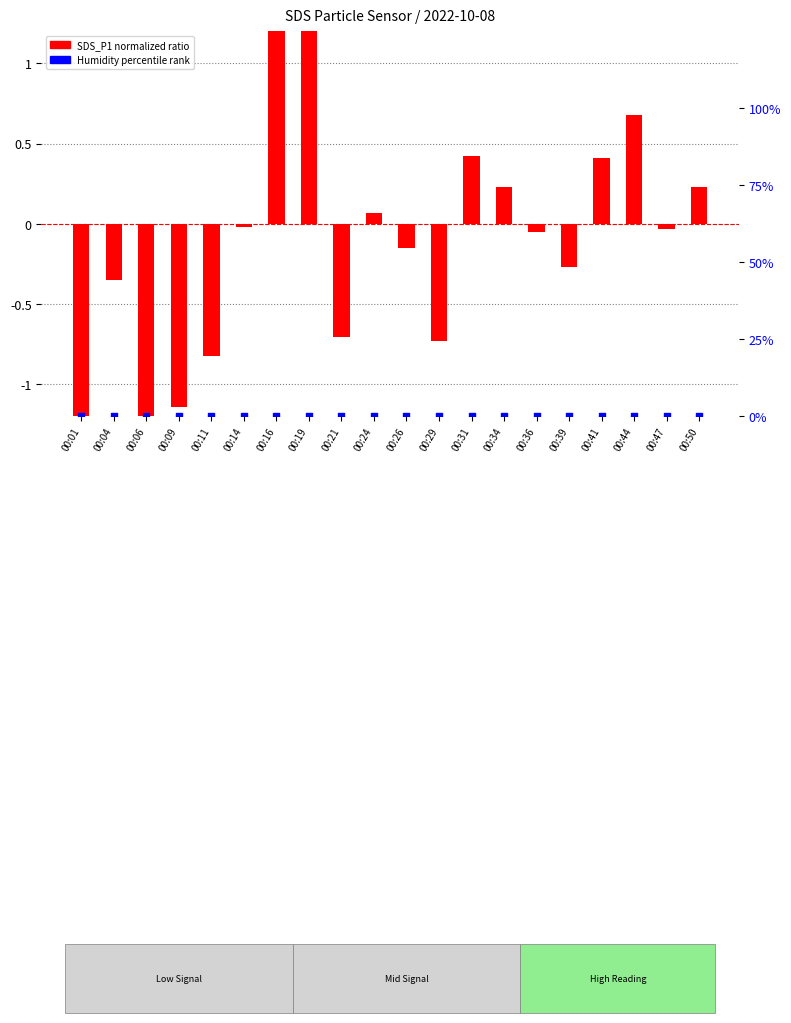

At which category is the sum across all series the highest?

00:16